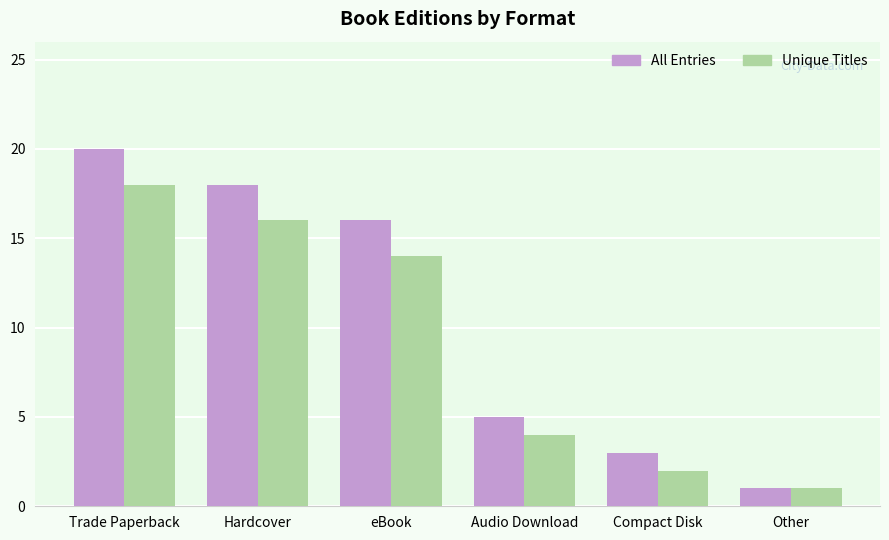

How many values in the Unique Titles series are below 14?

3